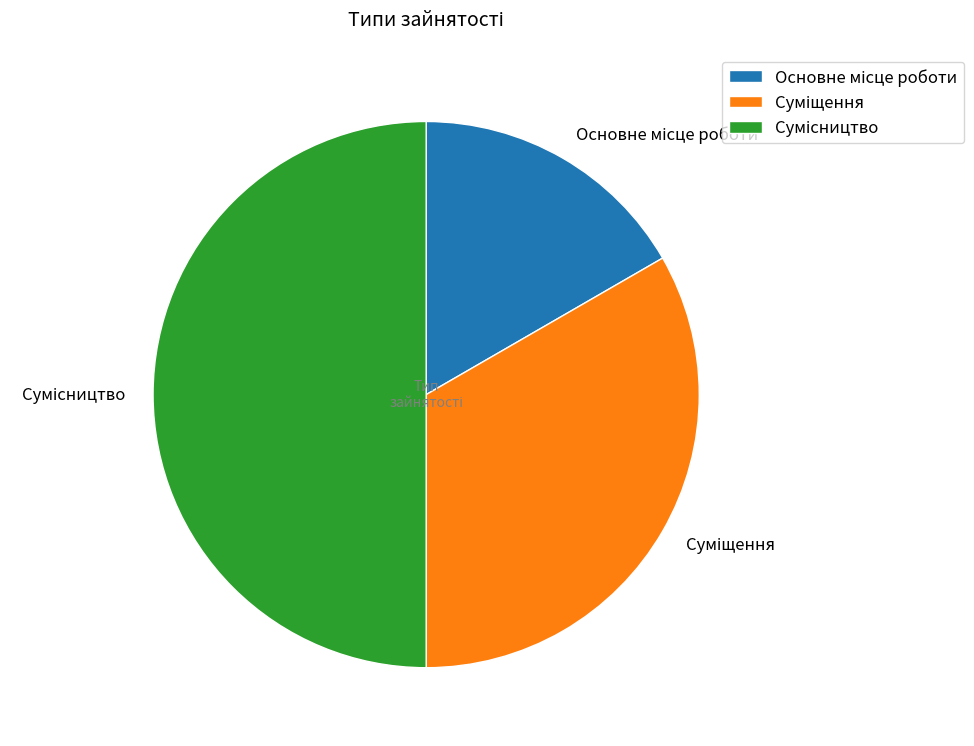

True or false: Сумісництво accounts for 50% of the total.

True